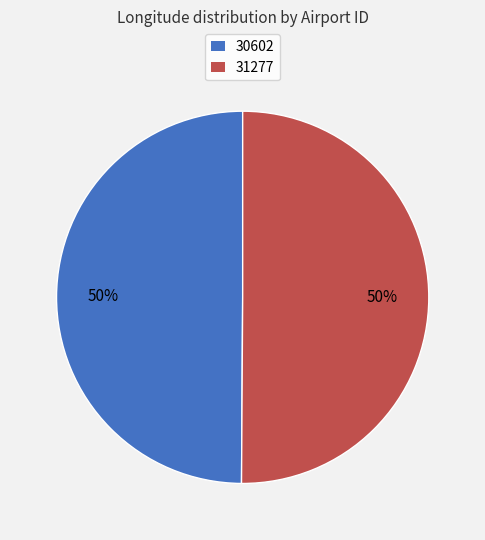

To the nearest percent, what is the average slice percentage?

50%